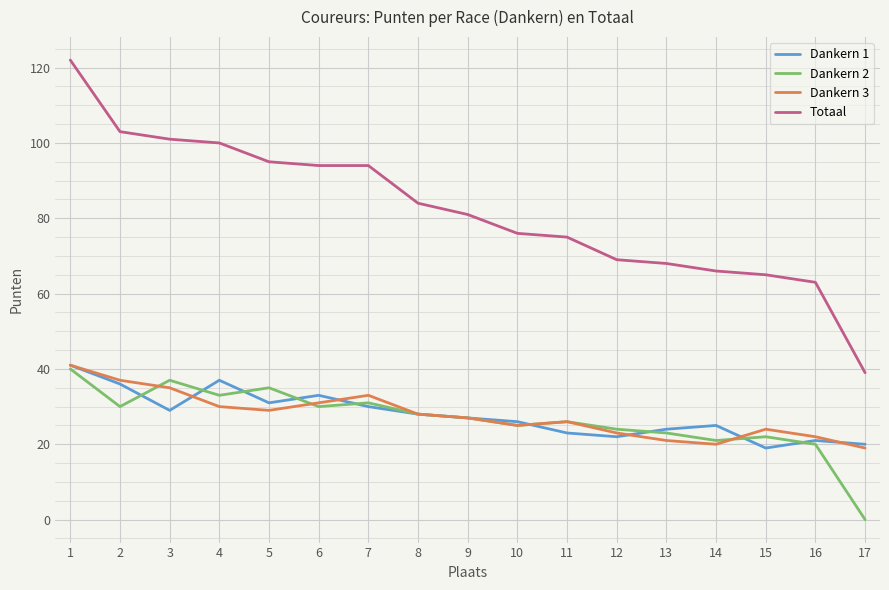

Is the value of Totaal at 17 greater than the value of Dankern 1 at 4?

Yes